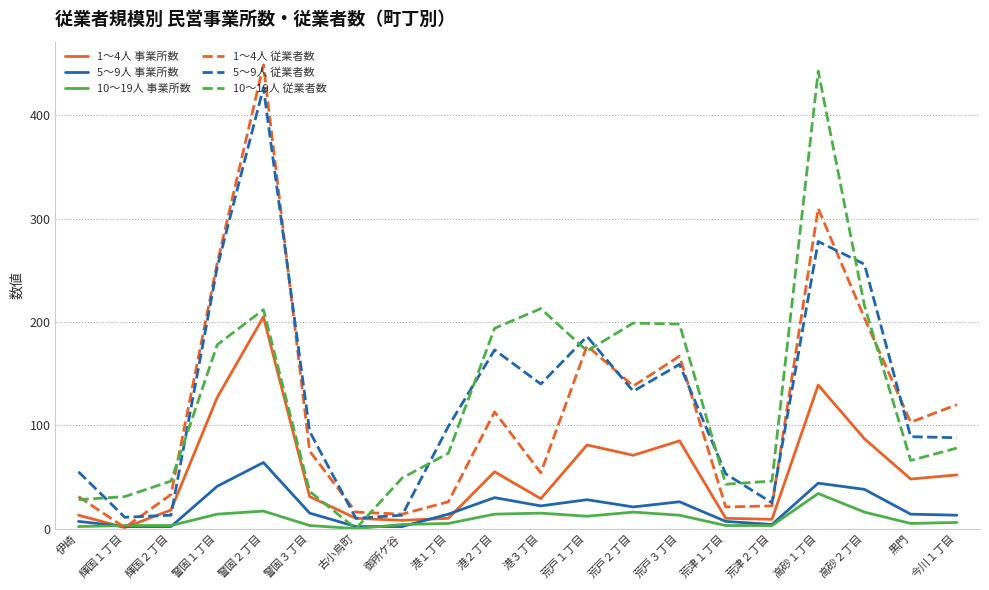

True or false: 10～19人 従業者数 and 5～9人 従業者数 intersect in this chart.

True